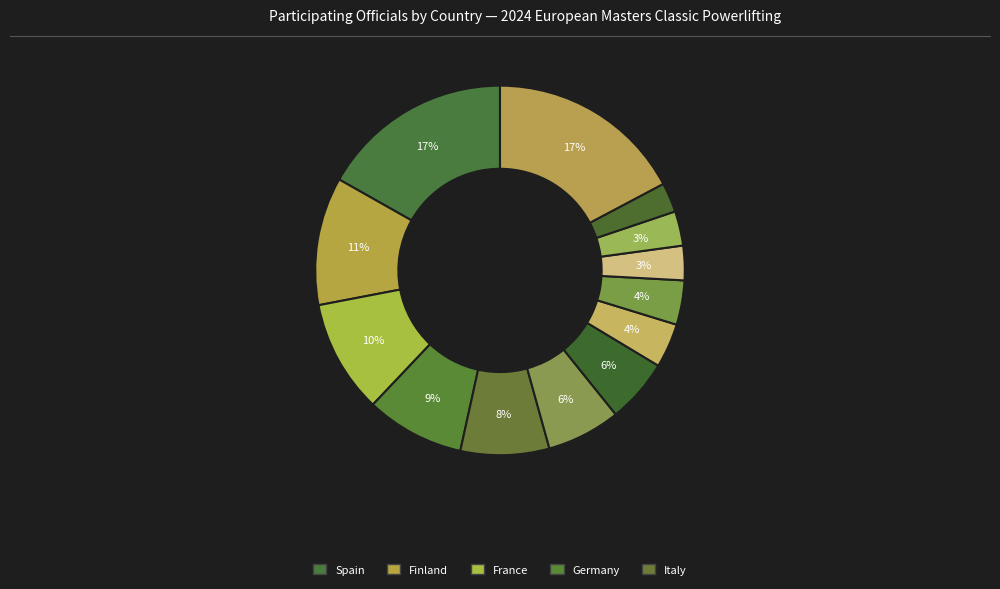

How many slices are in this pie chart?

13